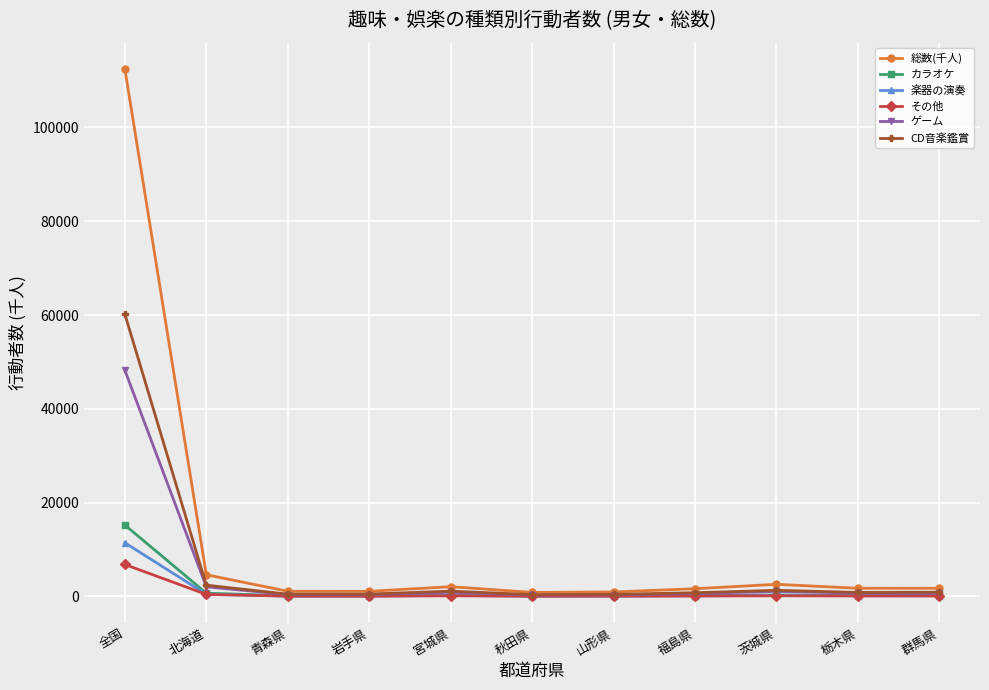

At which label does CD音楽鑑賞 reach its peak?

全国